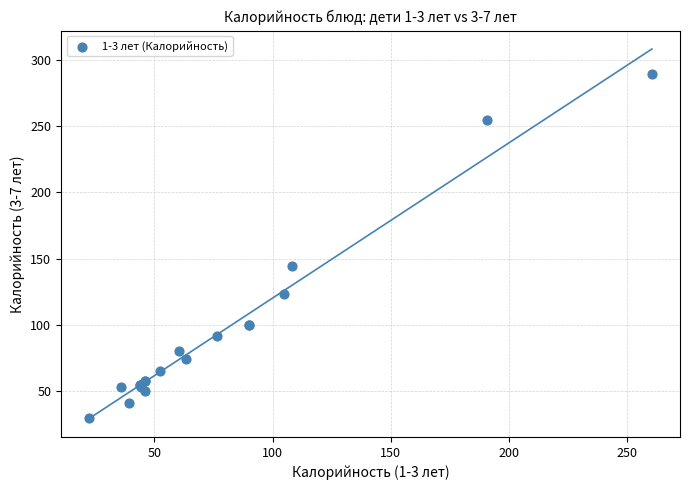

What Y value in the scatter plot is closest to 159?

144.4